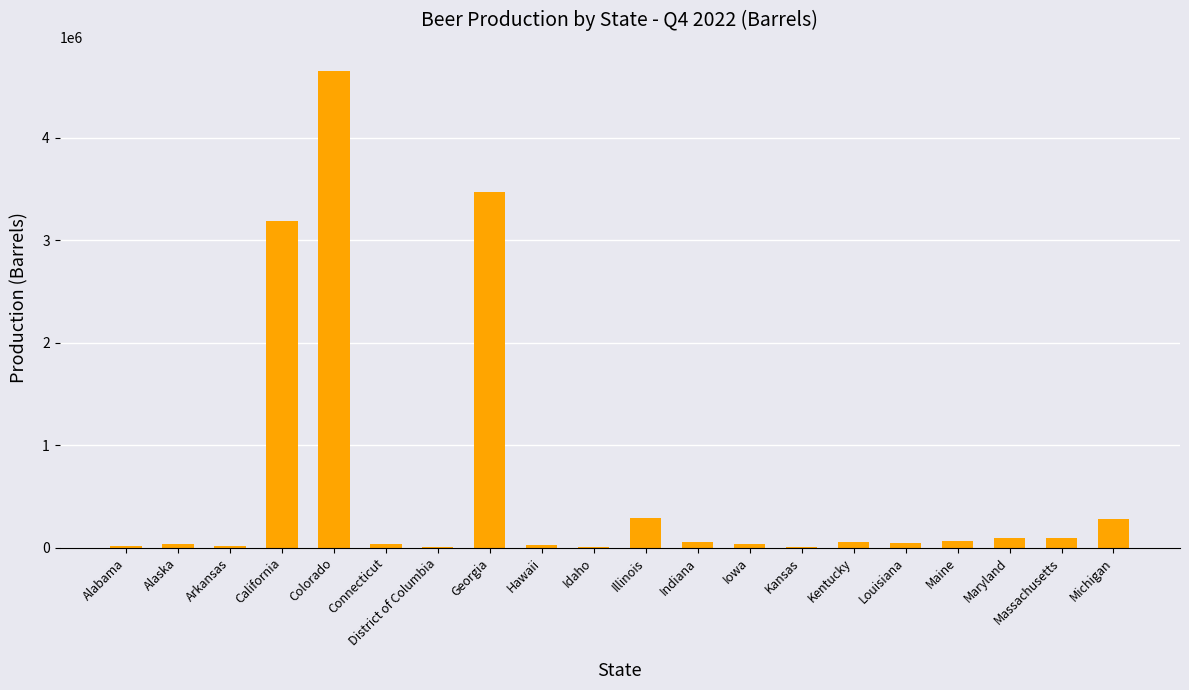

Are the bars horizontal?

No